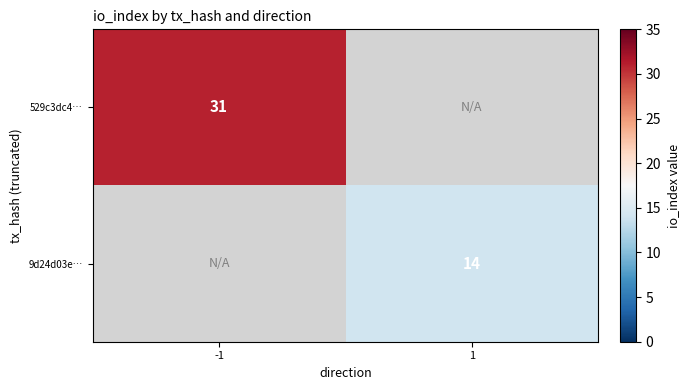

At how many categories does at least one series exceed 29?

1